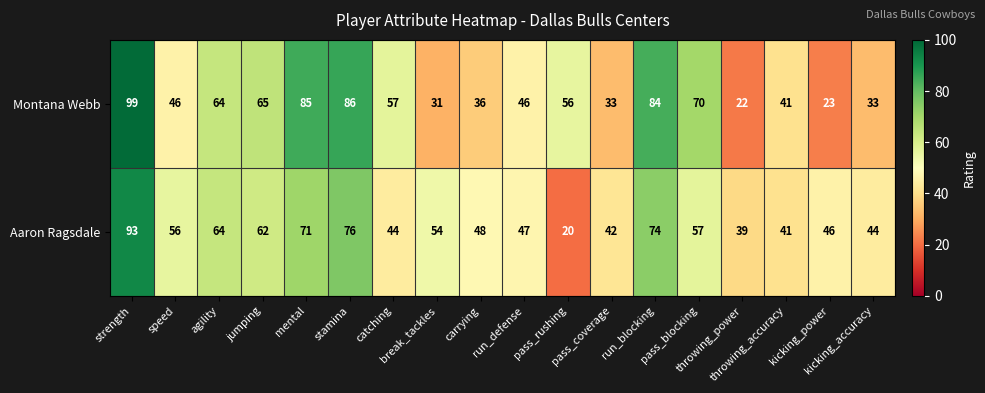

What is the difference between the second highest and second lowest values in the Montana Webb series?

63